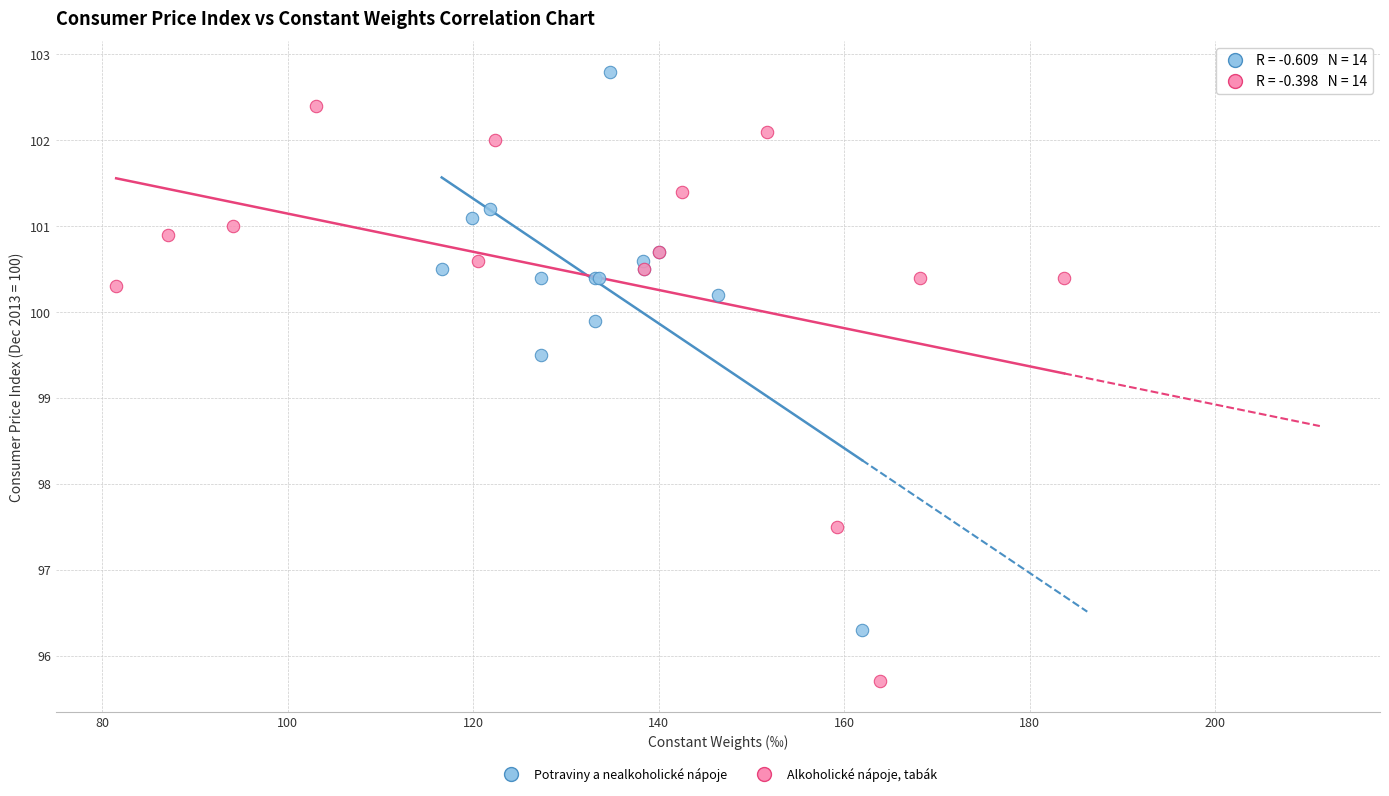

Which series contains the highest Y value?

Potraviny a nealkoholické nápoje